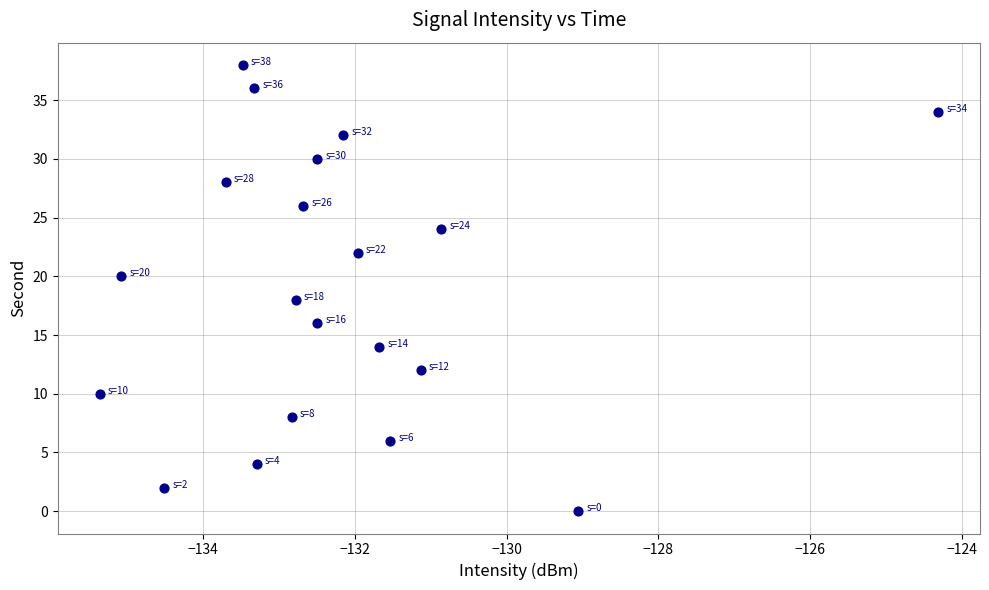

What is the range of Y values (max minus min)?

38